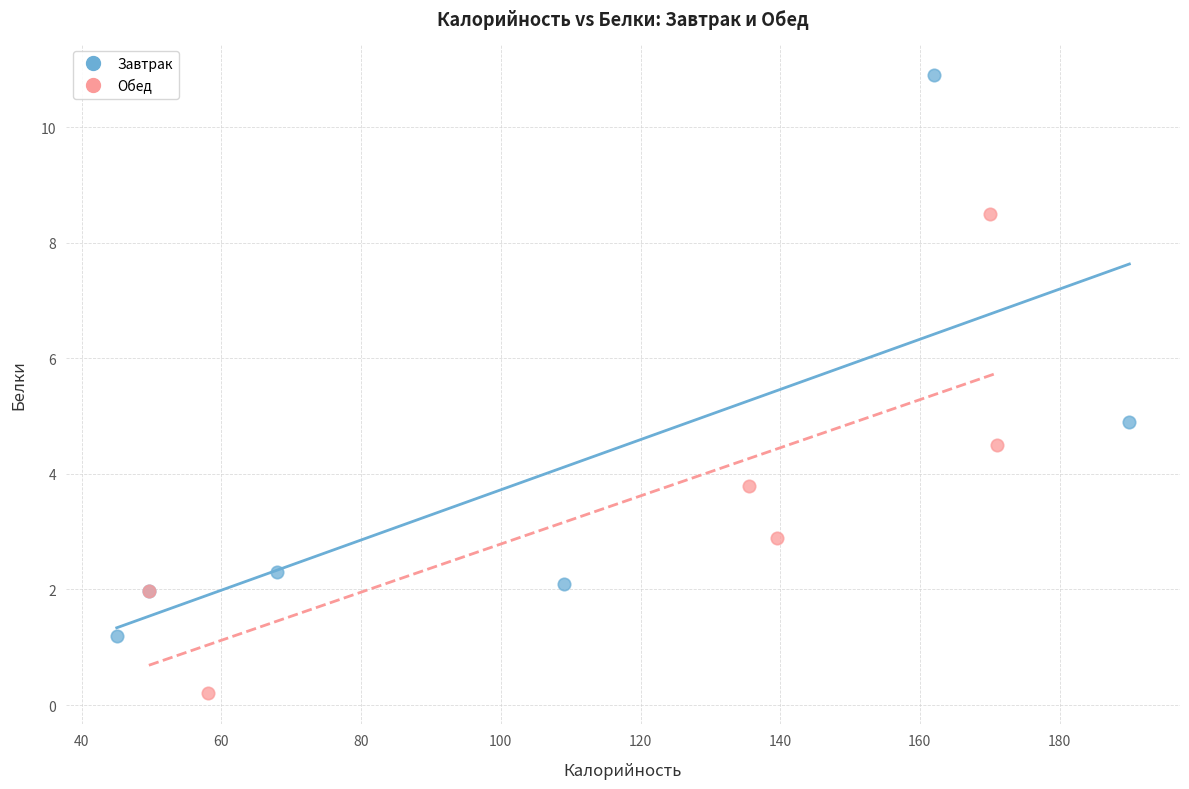

Which series has the widest spread of Y values?

Завтрак